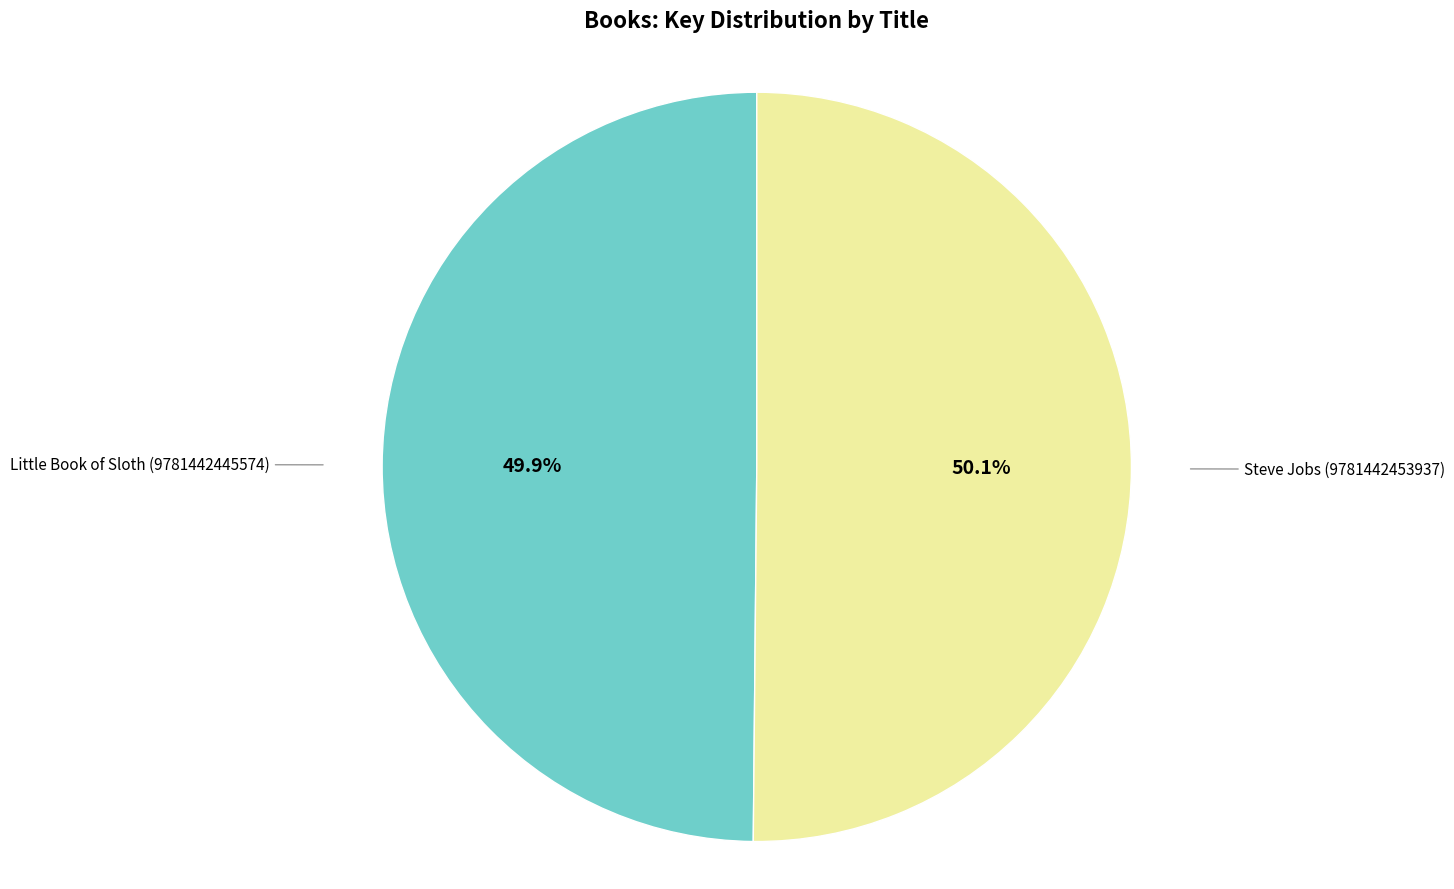

How many slices are in this pie chart?

2